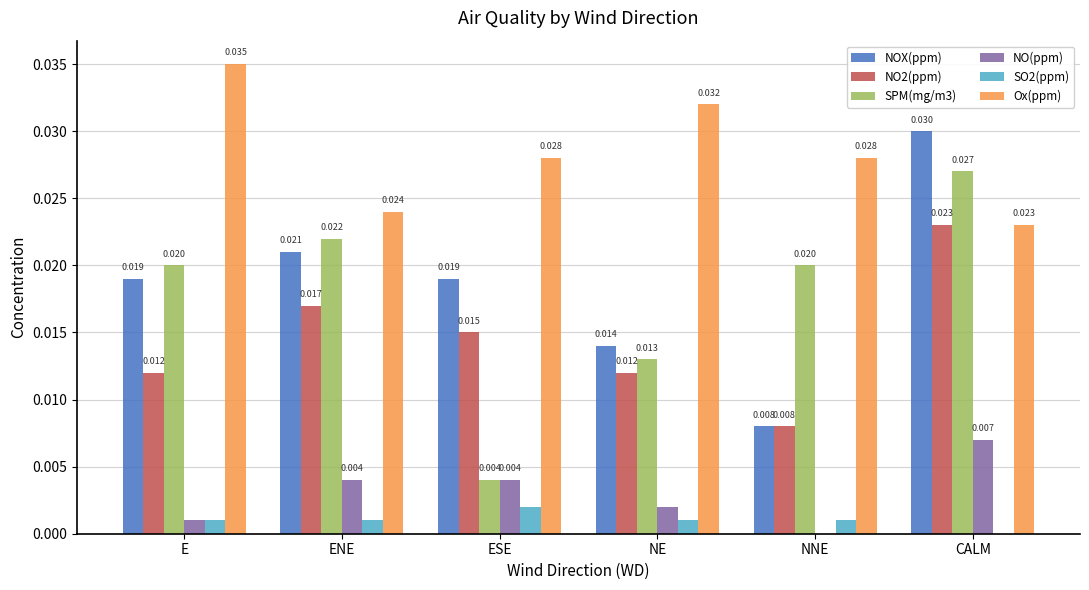

Is the value of NO(ppm) at ENE greater than the value of SPM(mg/m3) at CALM?

No